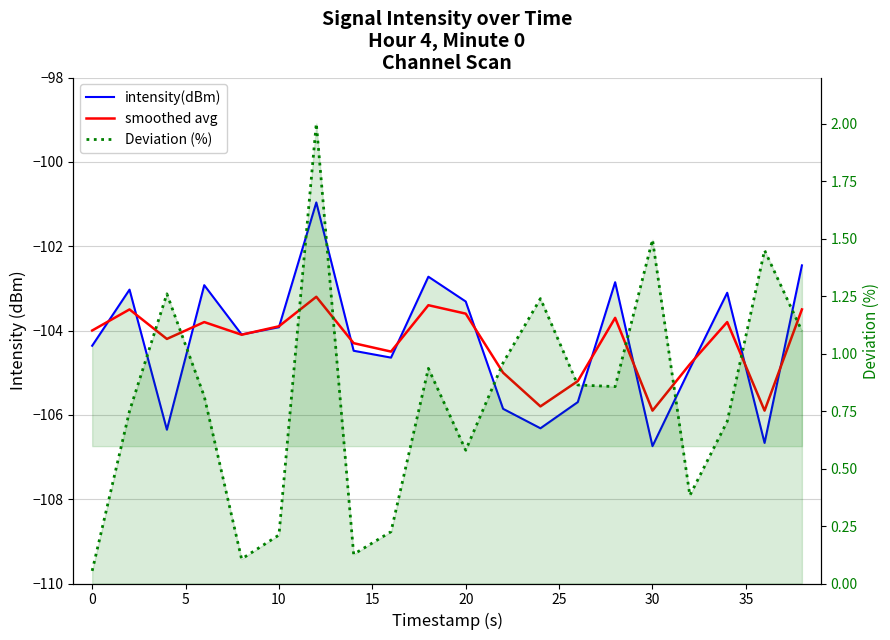

Which series has the largest total across all categories?

Deviation (%)